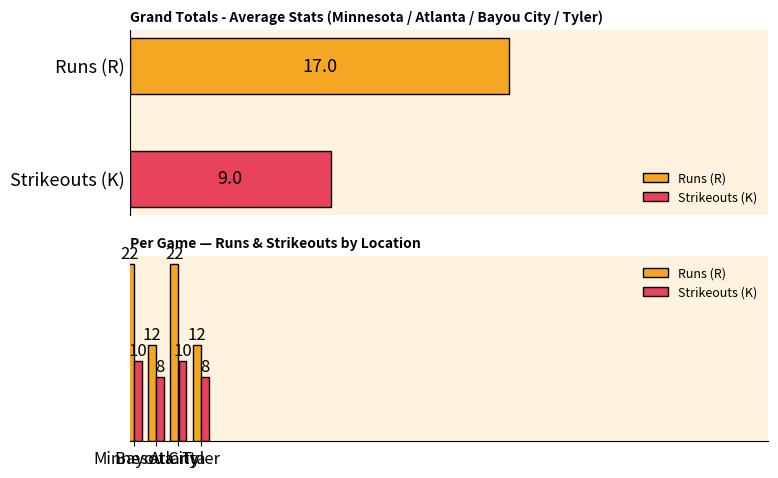

How many bars are there in each group?

2